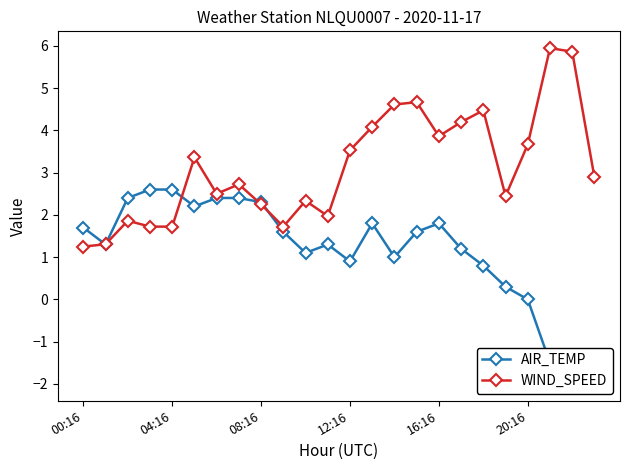

The value of WIND_SPEED at 20:16 is 3.7. True or false?

True